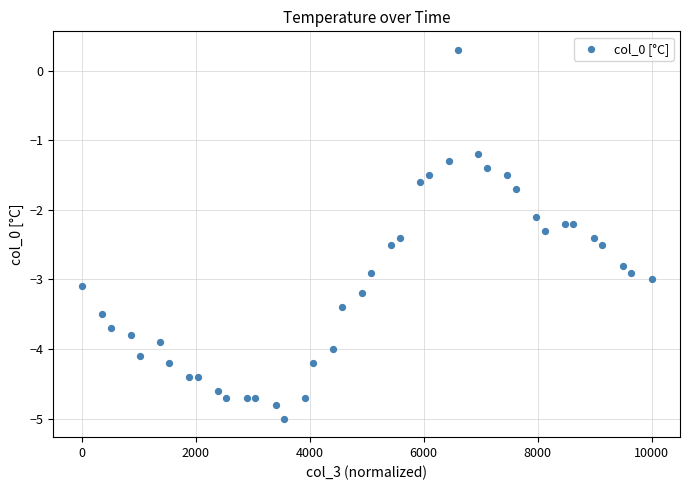

What Y value in the scatter plot is closest to -2?

-2.1